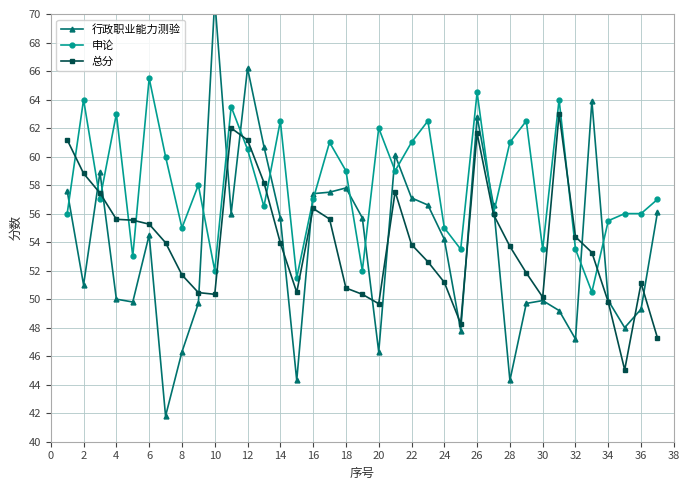

The value of 申论 at 18 is 59.0. True or false?

True